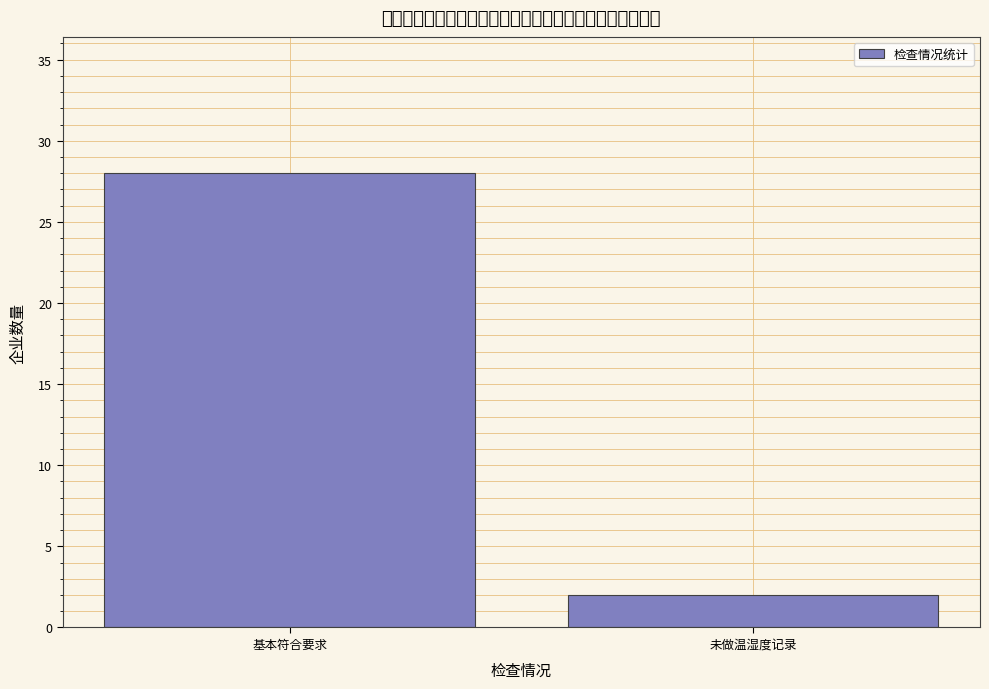

Reading right to left, list all the values displayed in this chart.

2	28